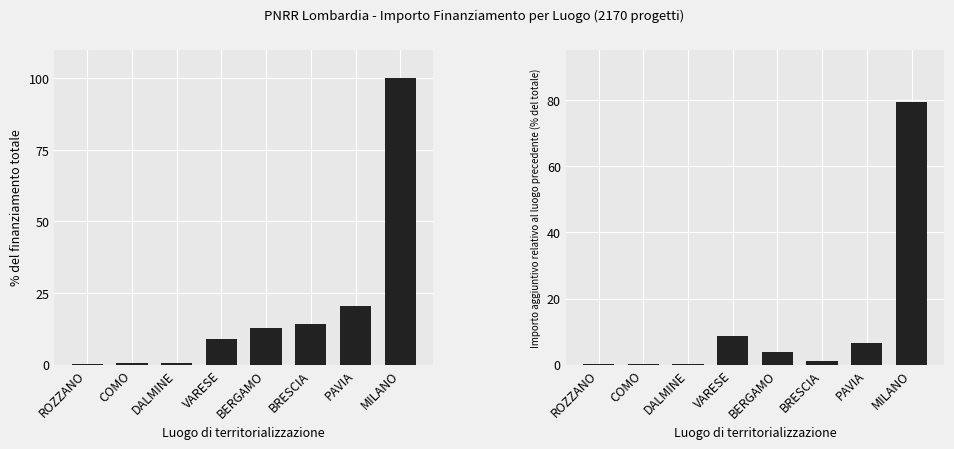

Which series has the largest total across all categories?

% totale finanziamento